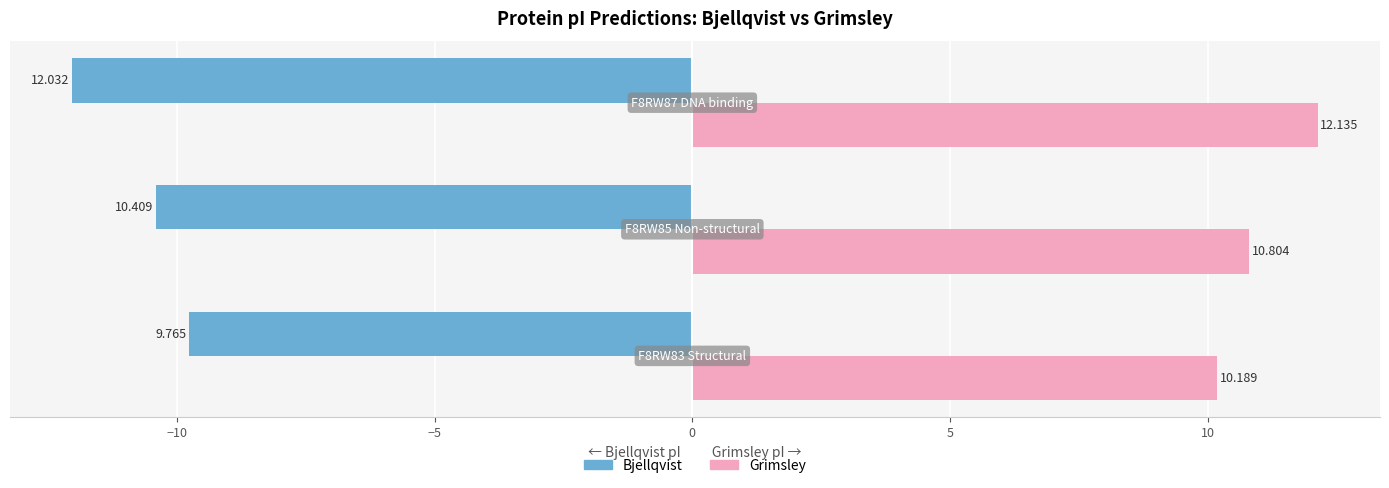

Which series has the largest total across all categories?

Grimsley